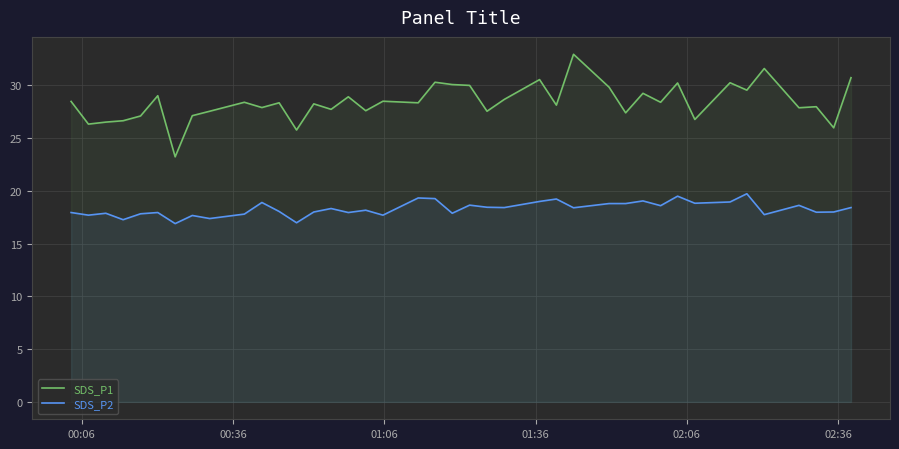

How many lines are shown in the chart?

2